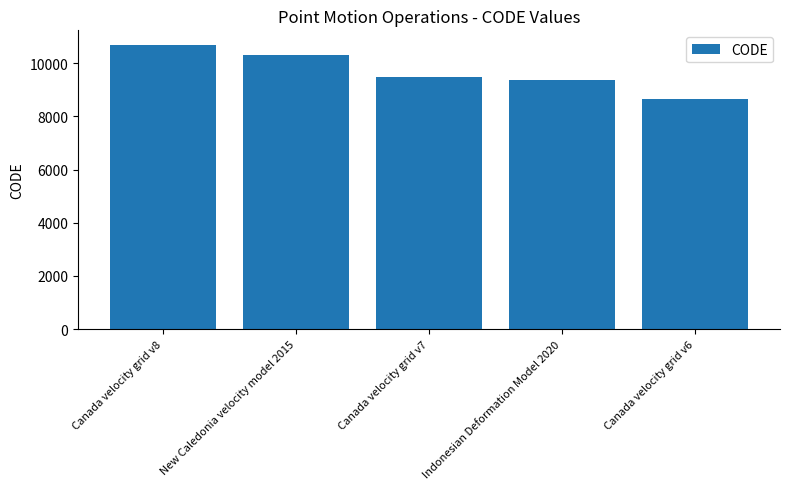

Which label corresponds to the largest value in the chart?

Canada velocity grid v8